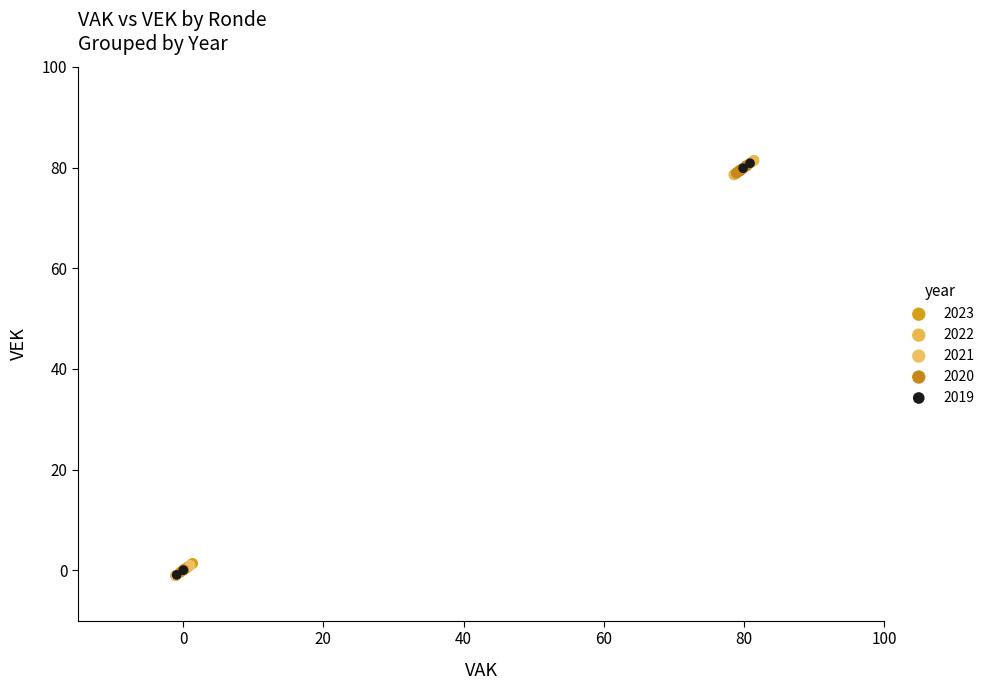

What are all the series names shown in the legend?

2023, 2022, 2021, 2020, 2019